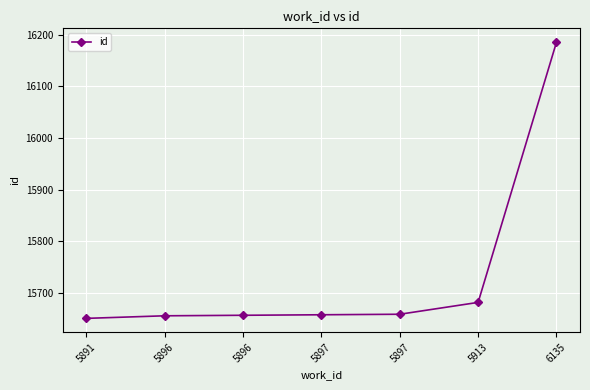

What is the sum of all values?

110143